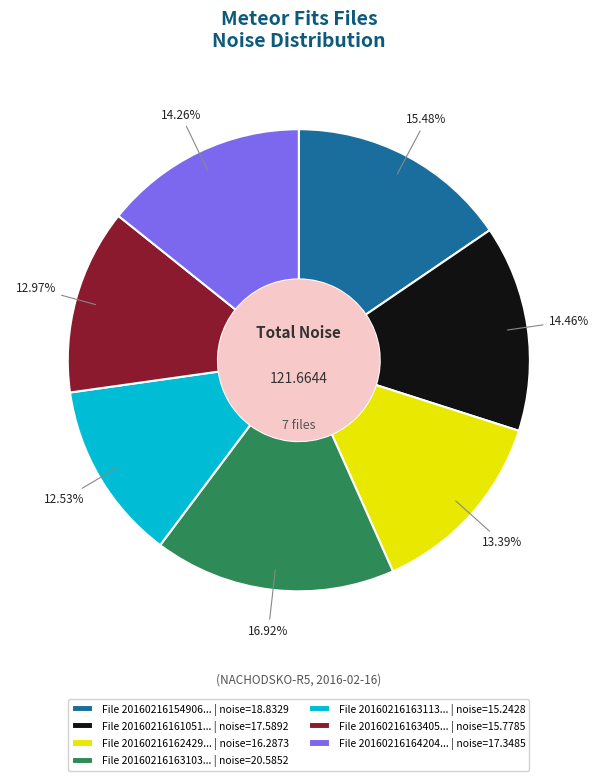

Is the sum of File 20160216163113... | noise=15.2428 and File 20160216163103... | noise=20.5852 greater than half?

No